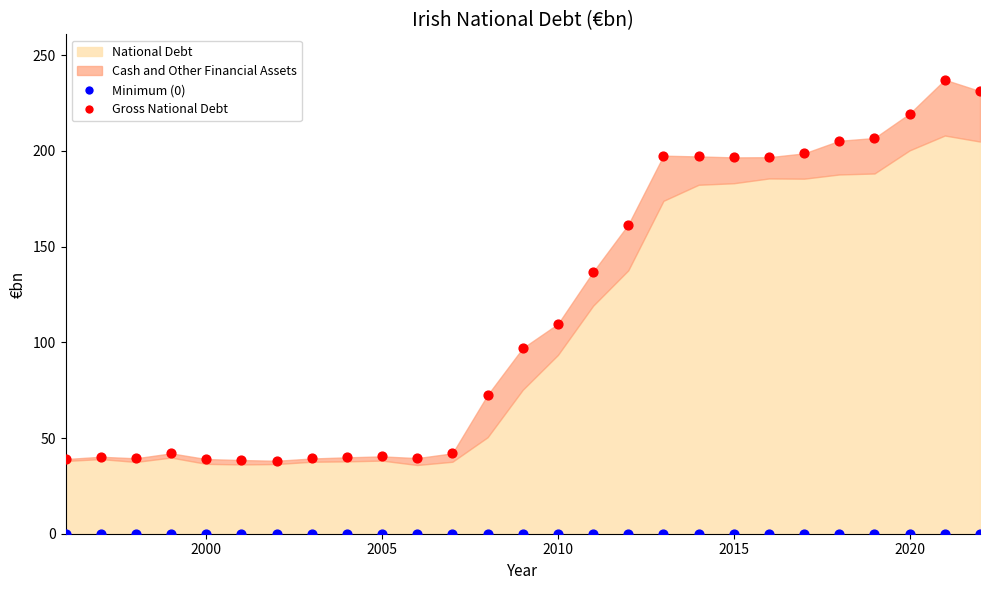

Across all series, what Y value is closest to 118?

109.6